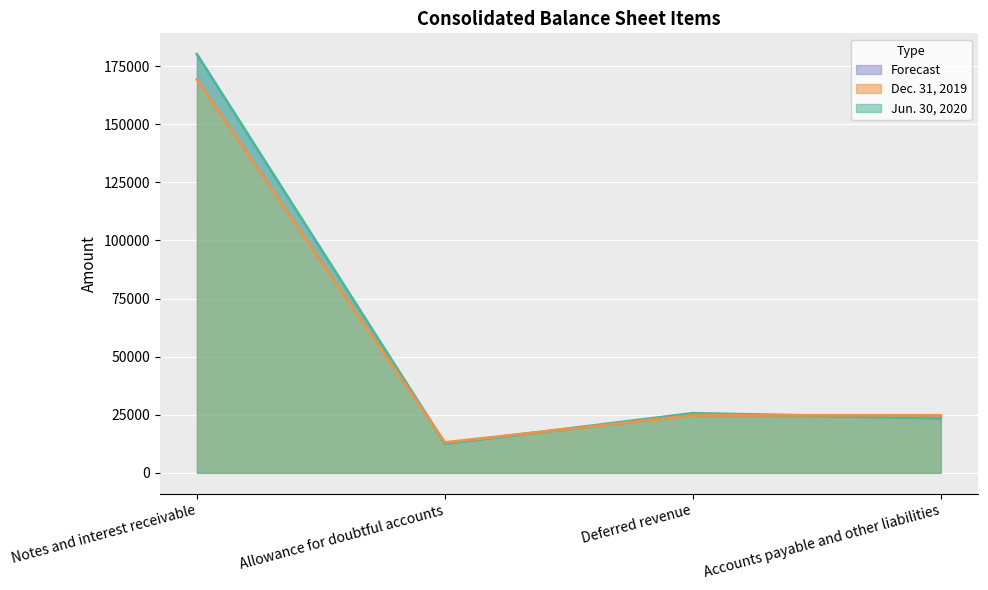

Which has a higher value, Deferred revenue or Allowance for doubtful accounts?

Deferred revenue